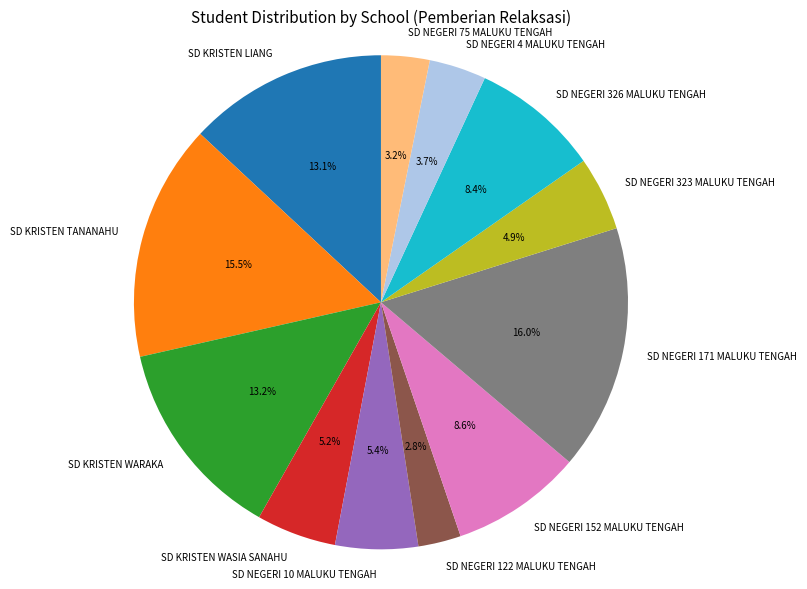

The SD KRISTEN WARAKA slice represents 2% of the pie. True or false?

False